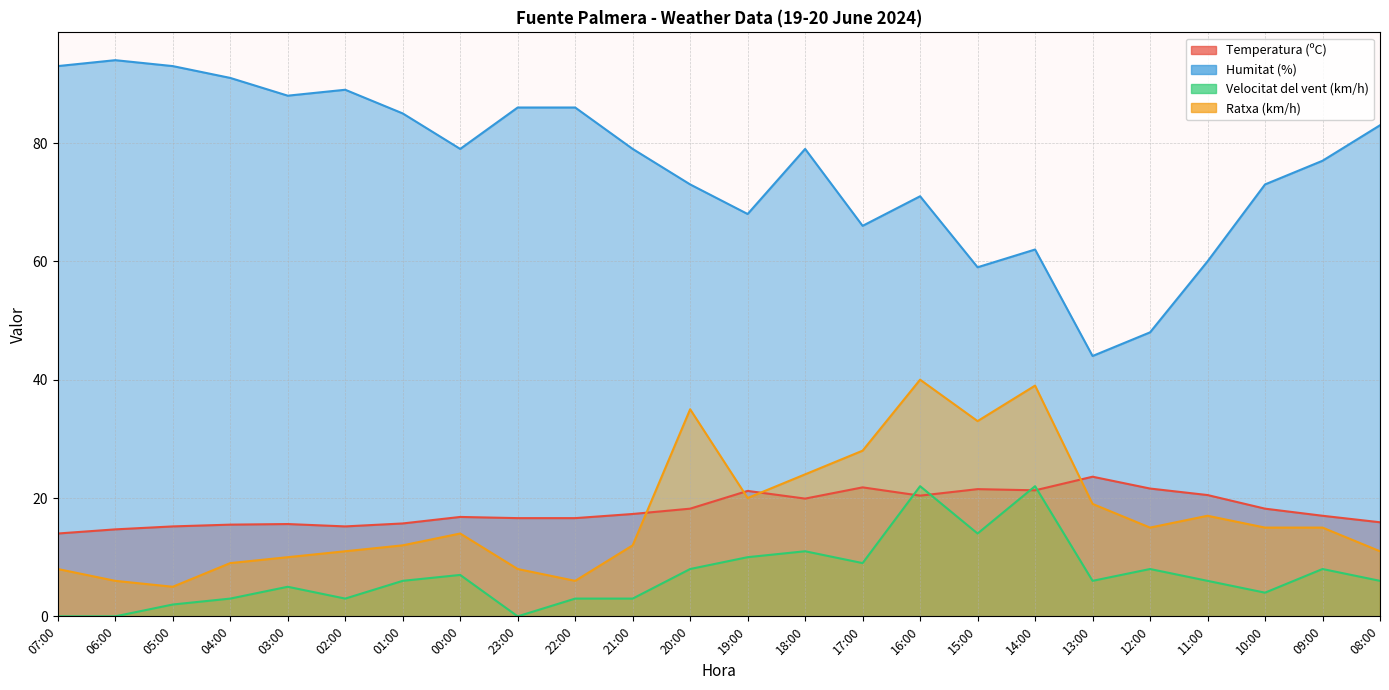

List the series in order of their peak value, lowest first.

Velocitat del vent (km/h), Temperatura (ºC), Ratxa (km/h), Humitat (%)